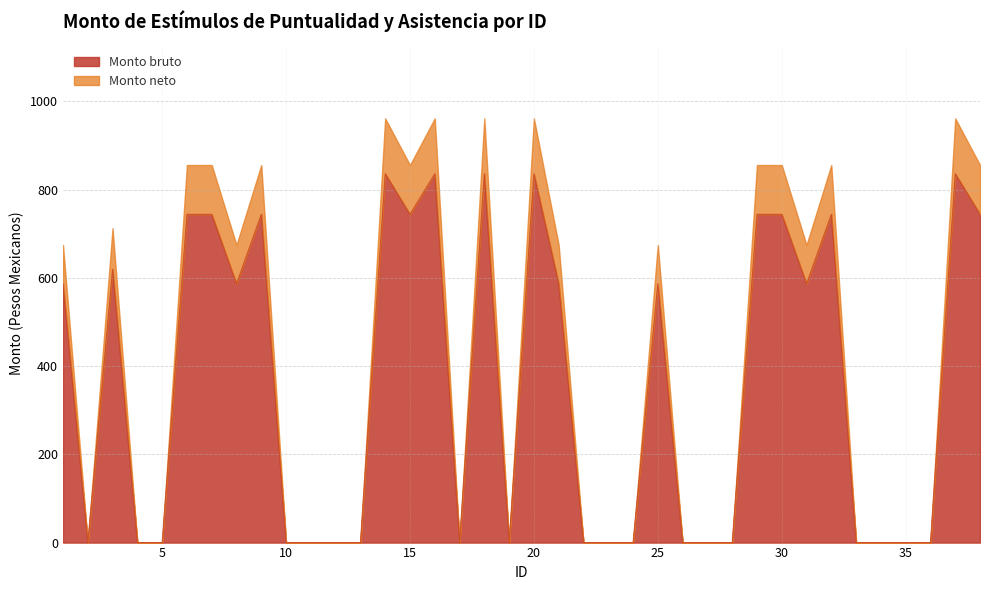

How many data points are above 586?

19